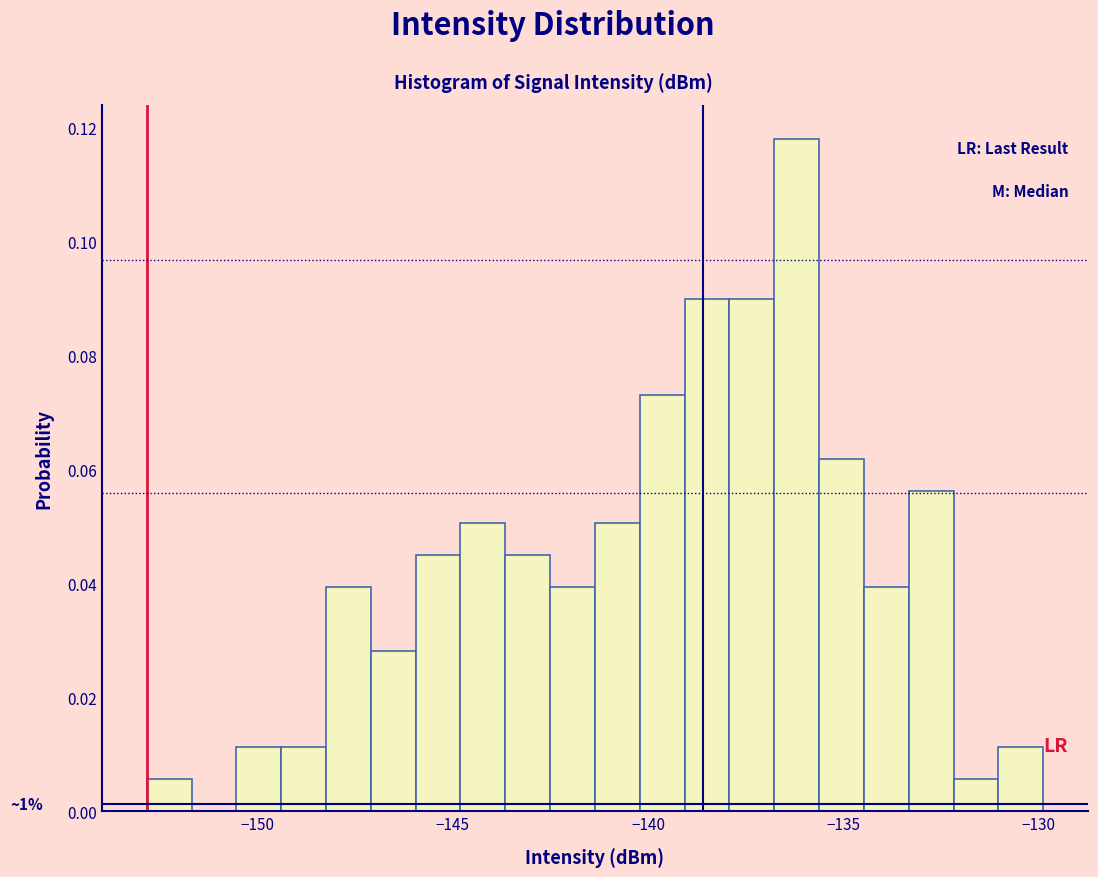

Around what value on the x-axis is the tallest bar? Give the approximate position of its centre, as read against the axis.

-136.0